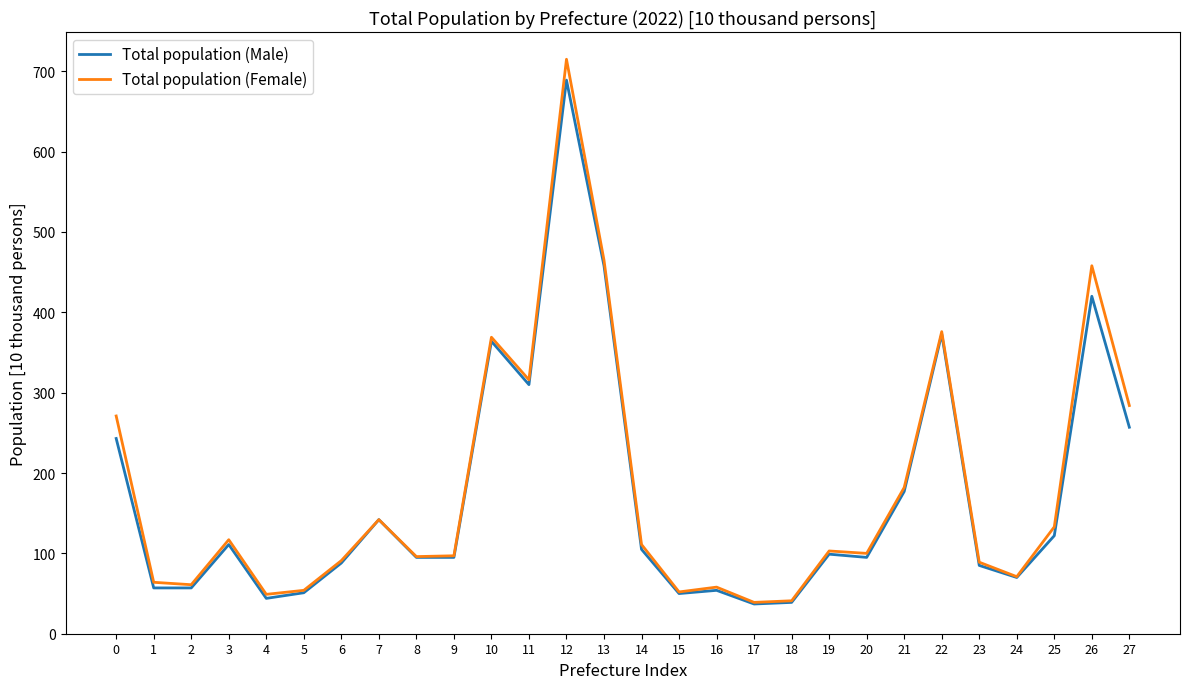

What is the average value of the Total population (Female) series?

179